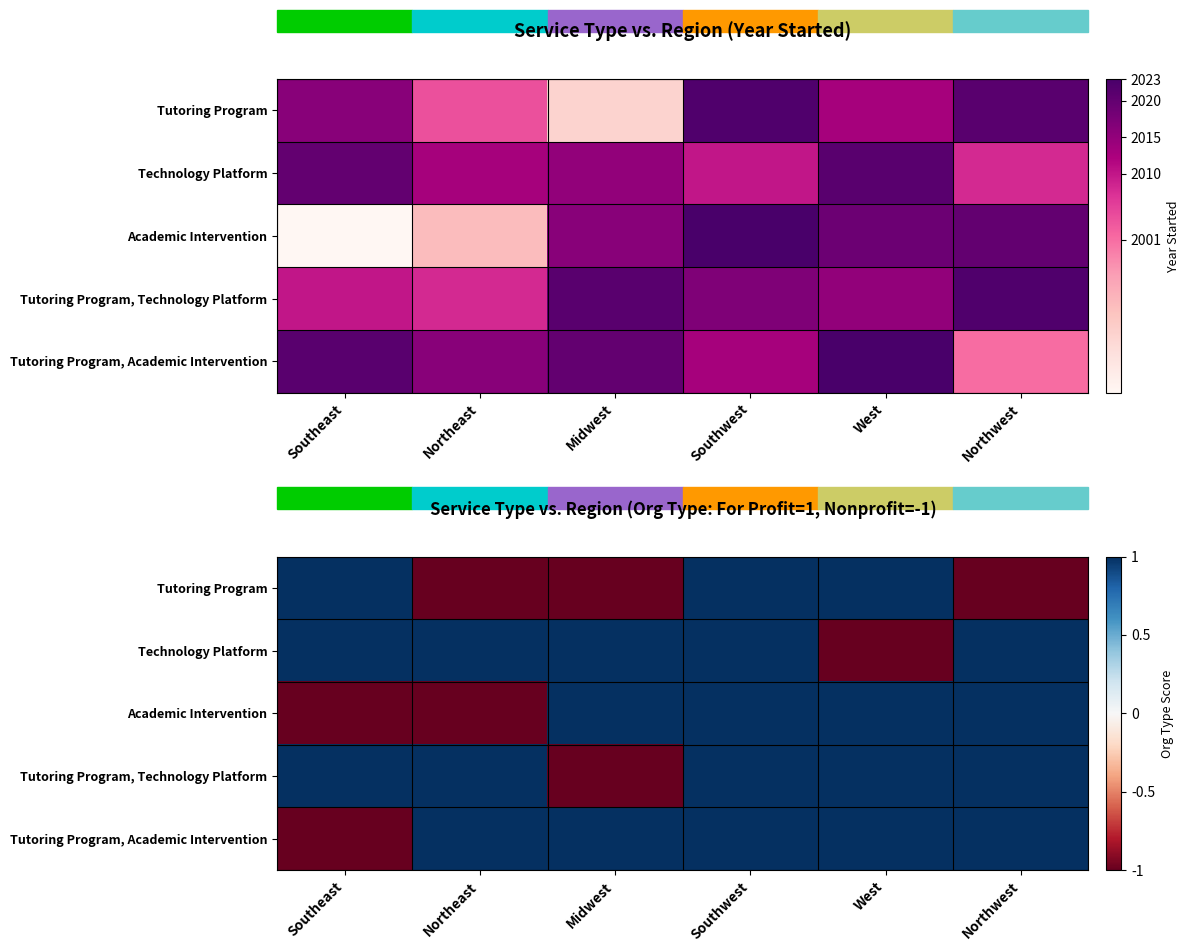

Read the Tutoring Program value at Northeast.

-1